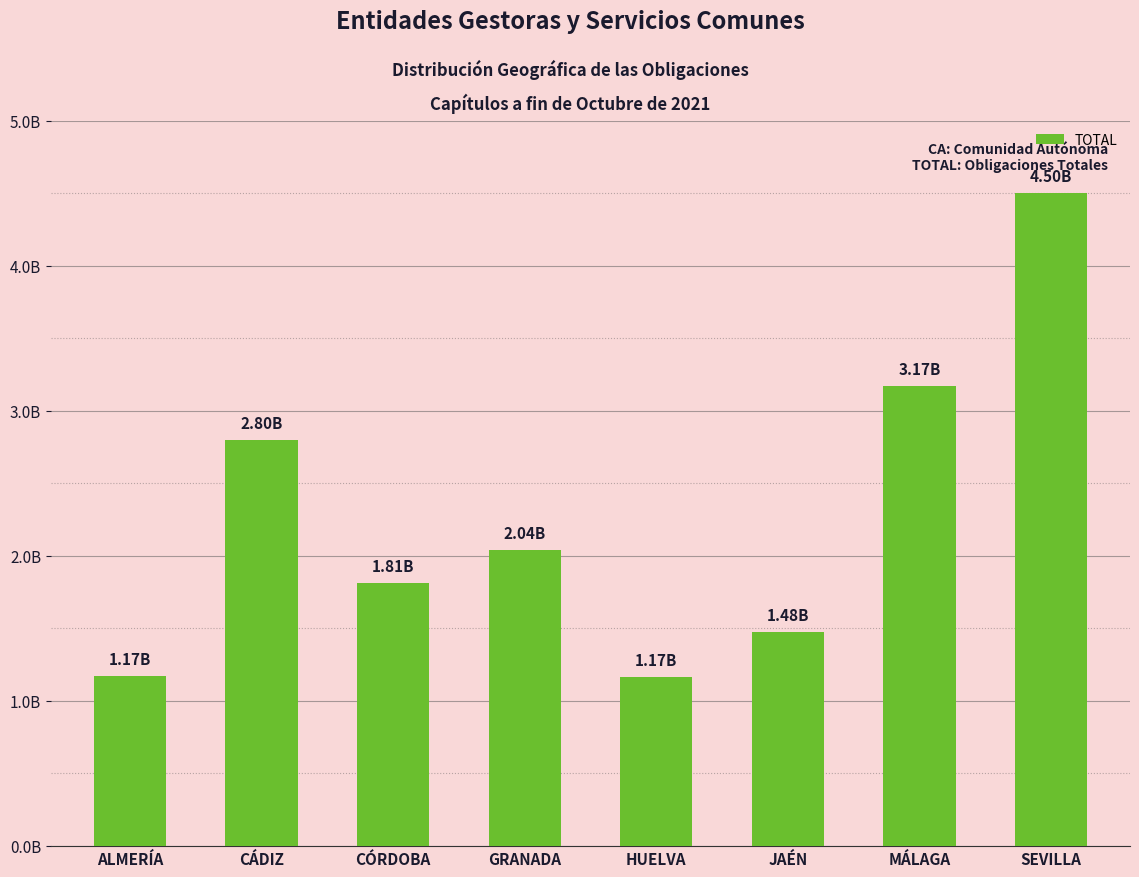

What is the label of the 2nd bar from the left?

CÁDIZ